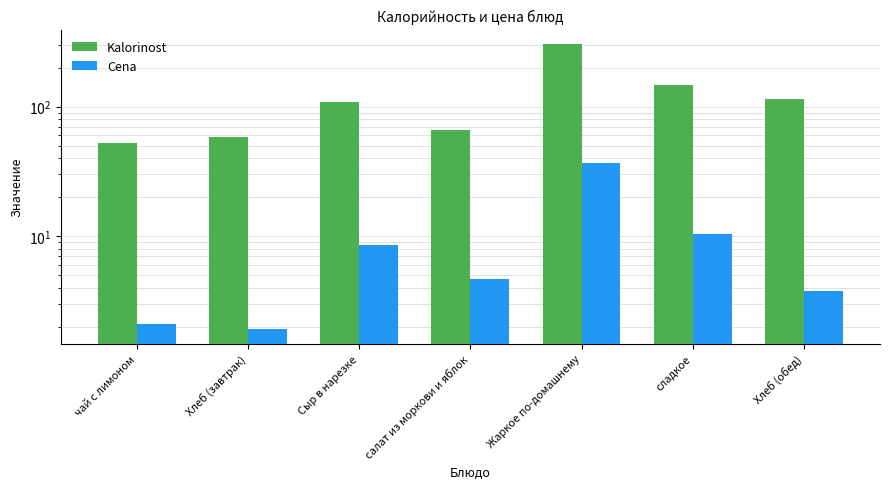

What is the total value across all series at Сыр в нарезке?

117.6